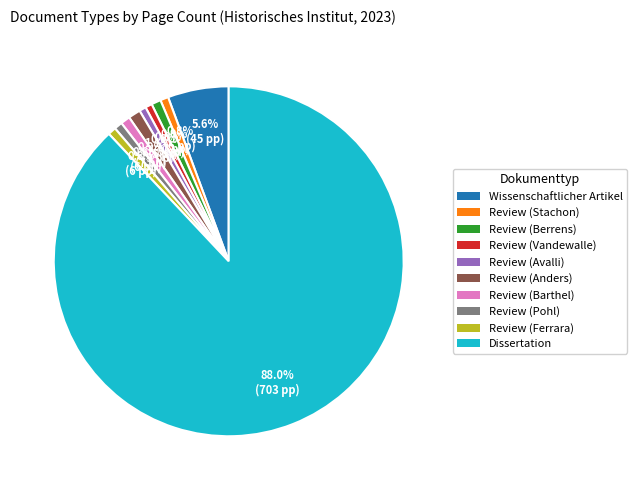

Which category has the biggest portion of the pie?

Dissertation